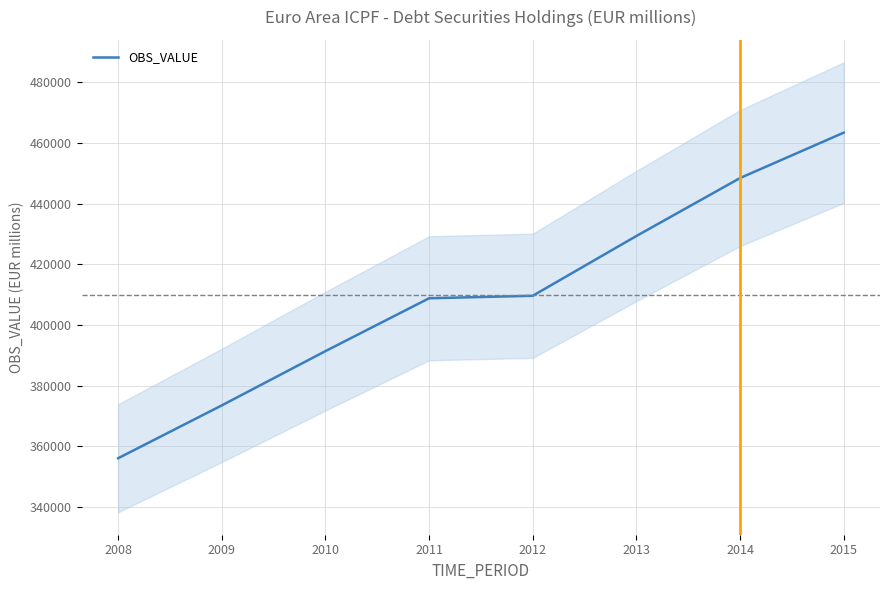

What is the difference between the values at 2008 and 2009?

17423.3